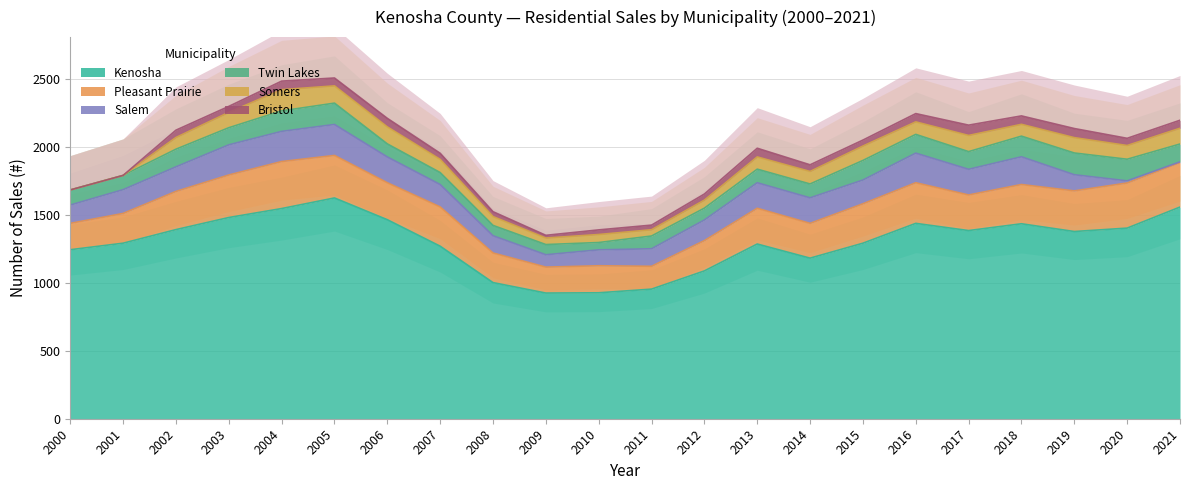

Between 2007 and 2015, which series saw the biggest shift?

Twin Lakes